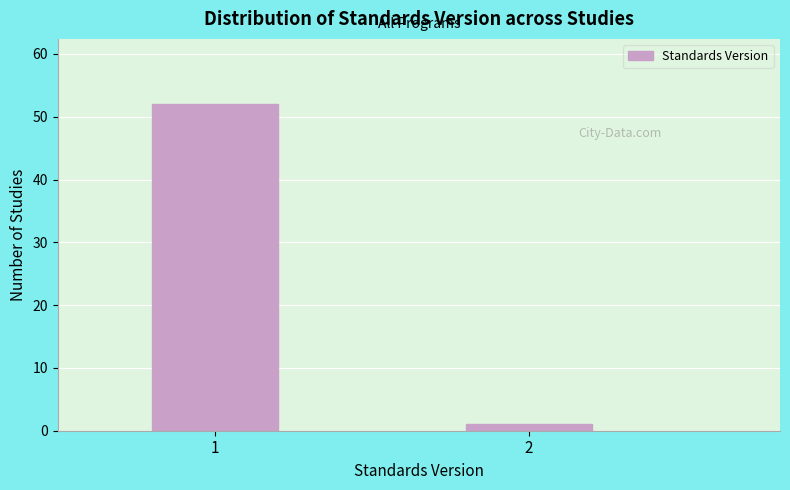

Reading left to right, extract all data points from this chart.

52	1